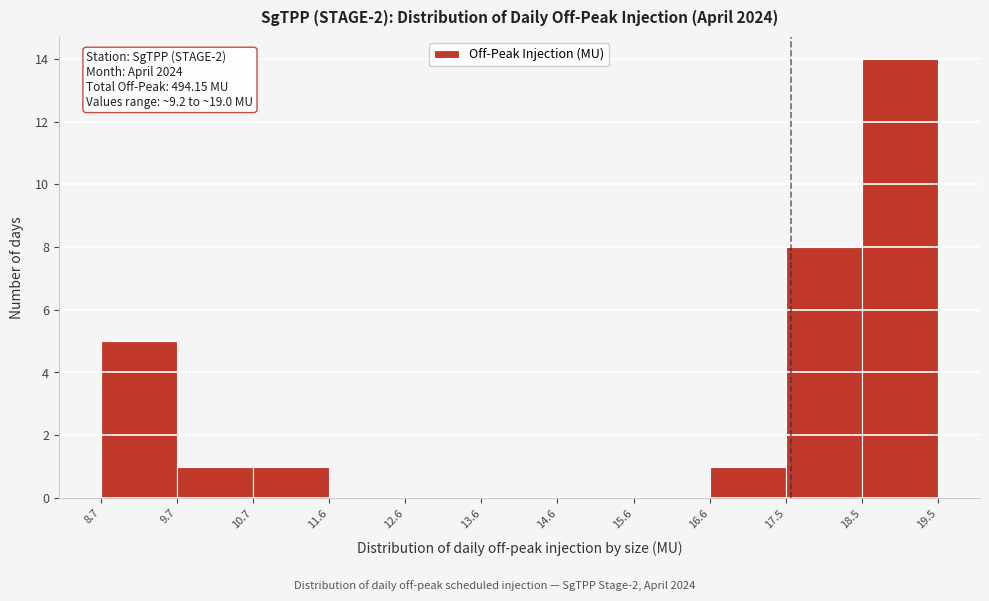

Over which range of the x-axis is the bar tallest?

18.5 to 19.5